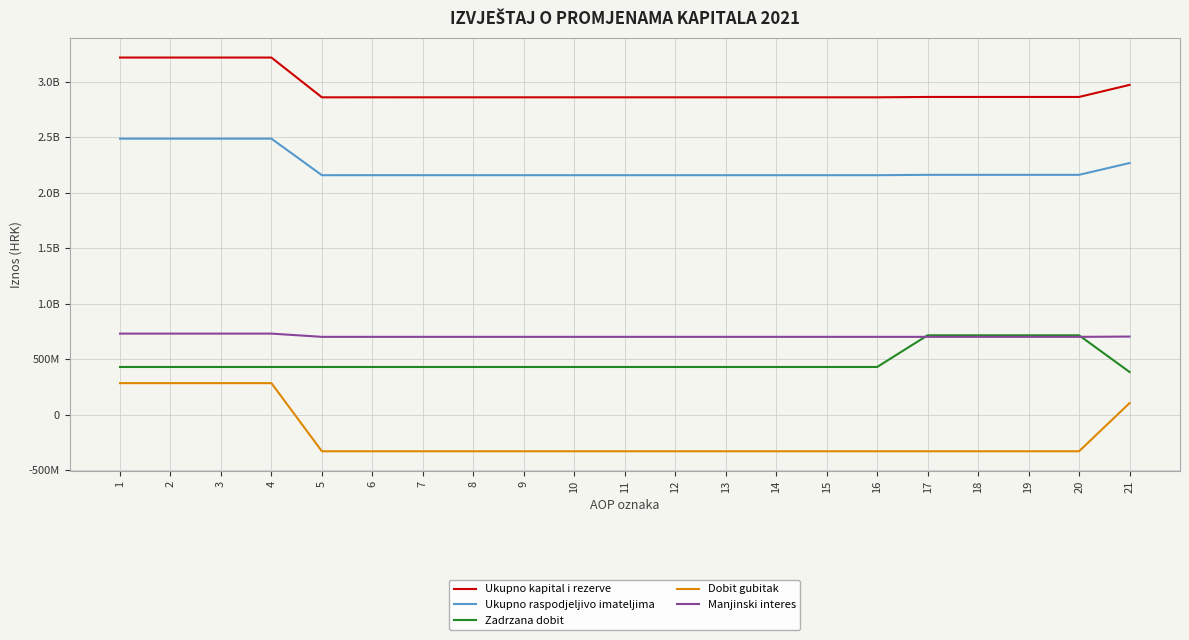

Which series has the widest spread of values?

Dobit gubitak